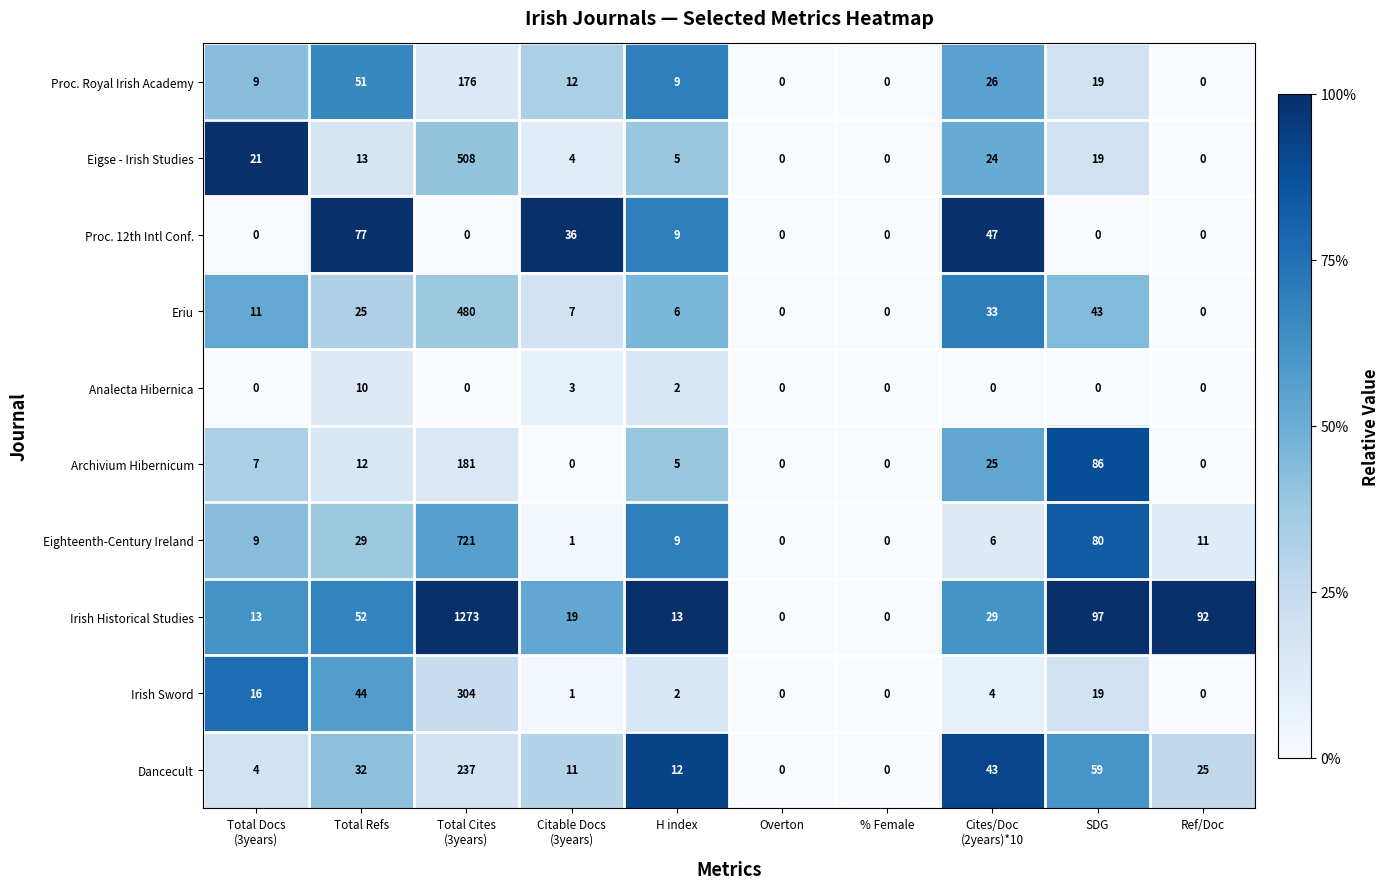

At which label does Dancecult first exceed 25?

Total Refs